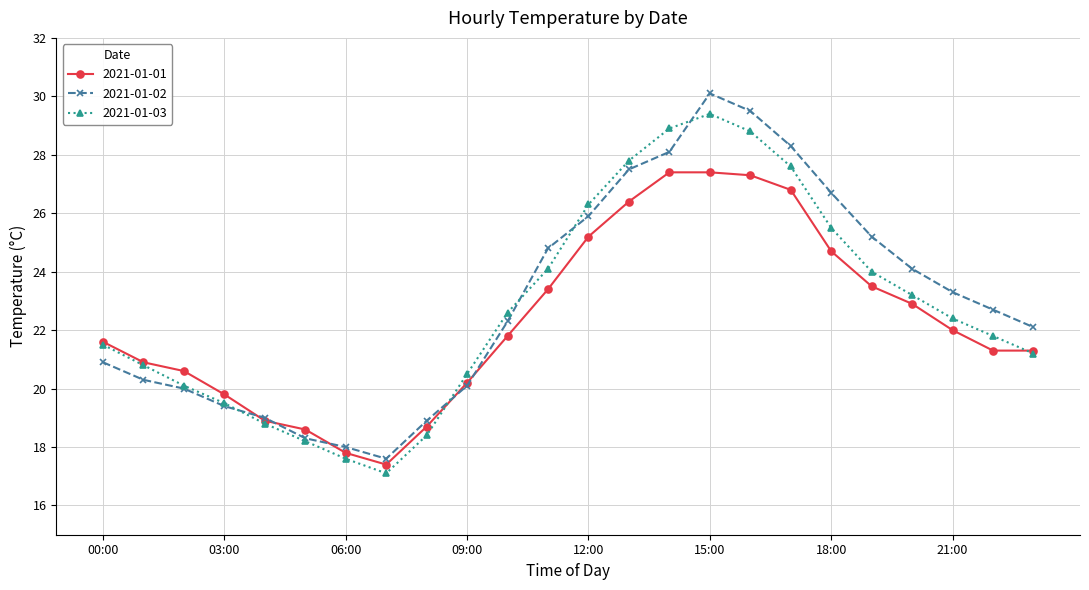

At how many categories does at least one series exceed 27?

5